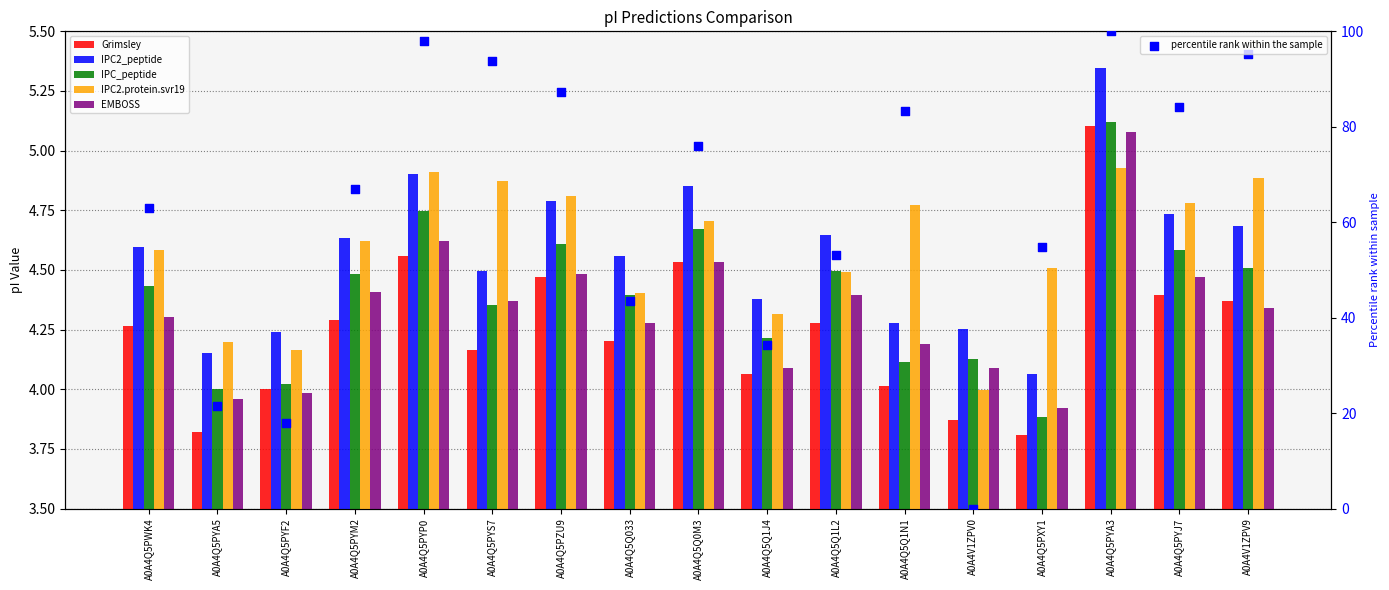

Which series reaches the maximum Y coordinate?

percentile rank within the sample